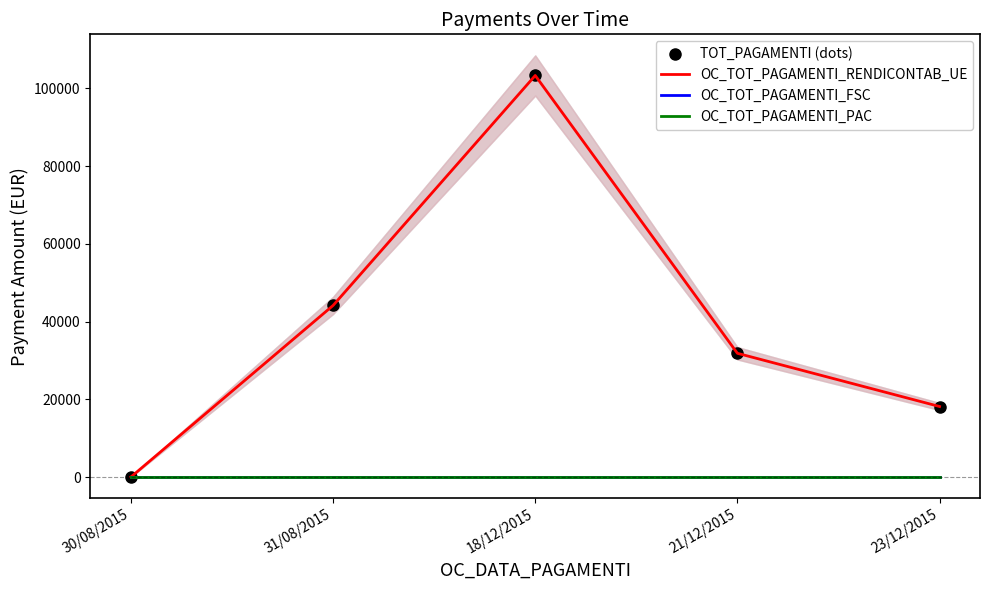

At how many categories does at least one series exceed 61509?

1